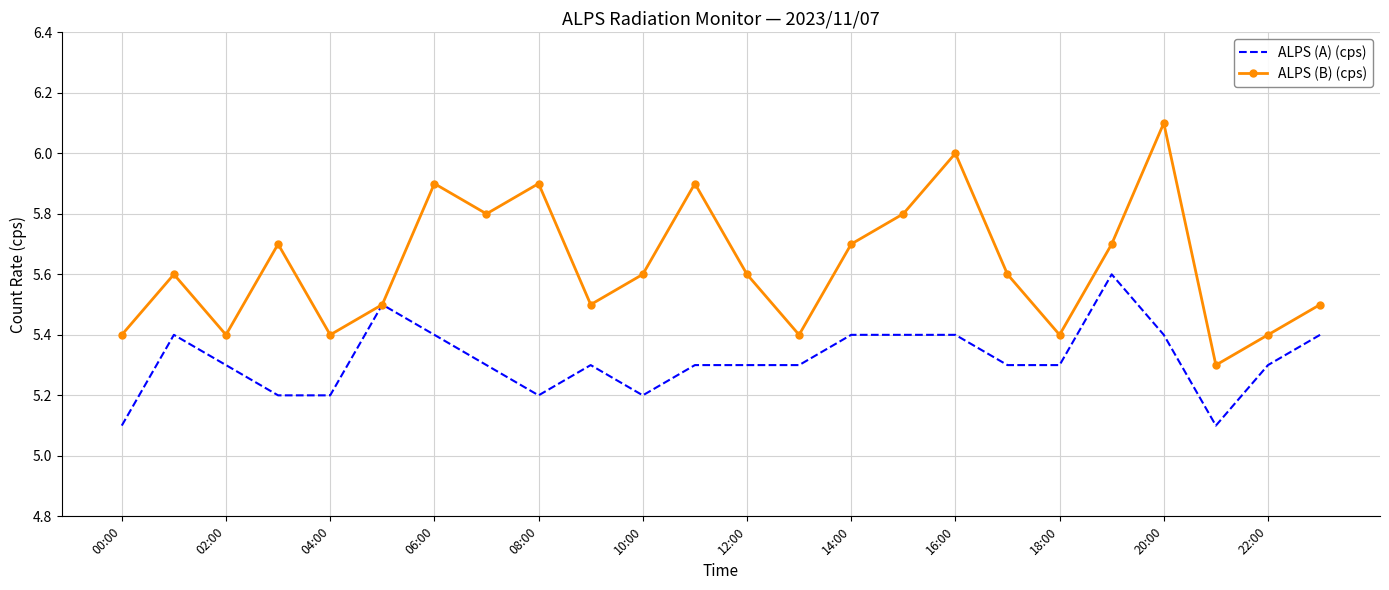

Which series has the largest range (max minus min)?

ALPS (B) (cps)